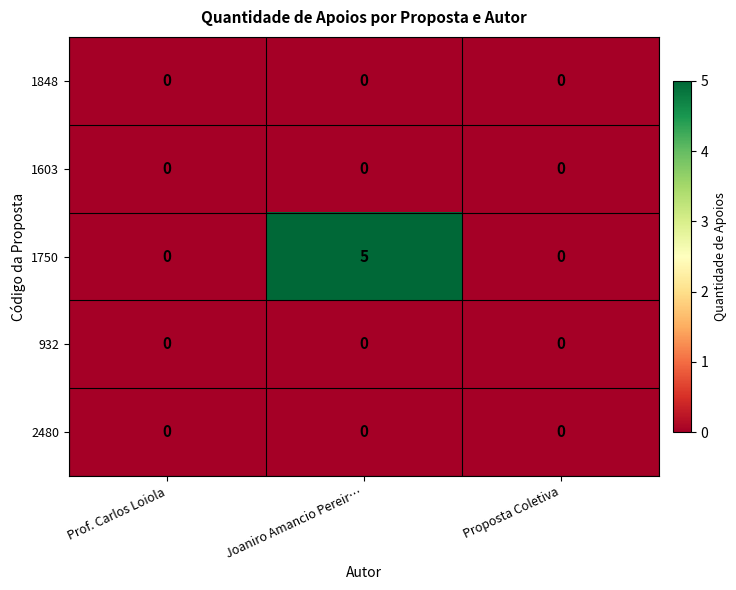

Count the number of data series in this chart.

5